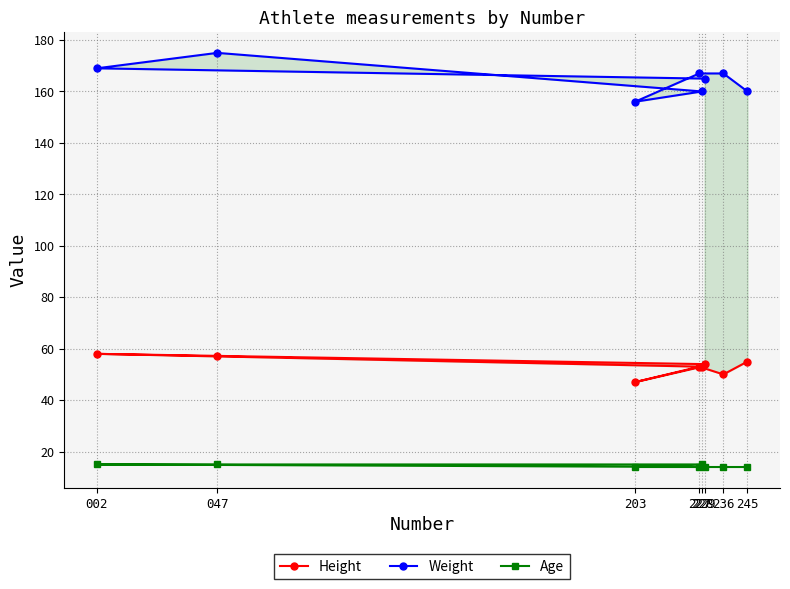

At how many categories does at least one series exceed 85?

8